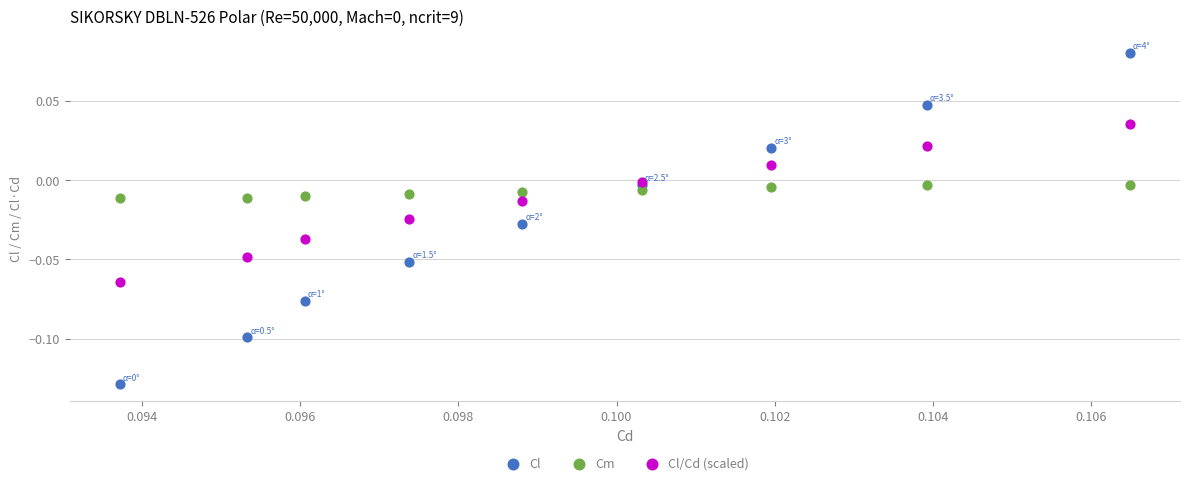

Which series has the widest spread of Y values?

Cl